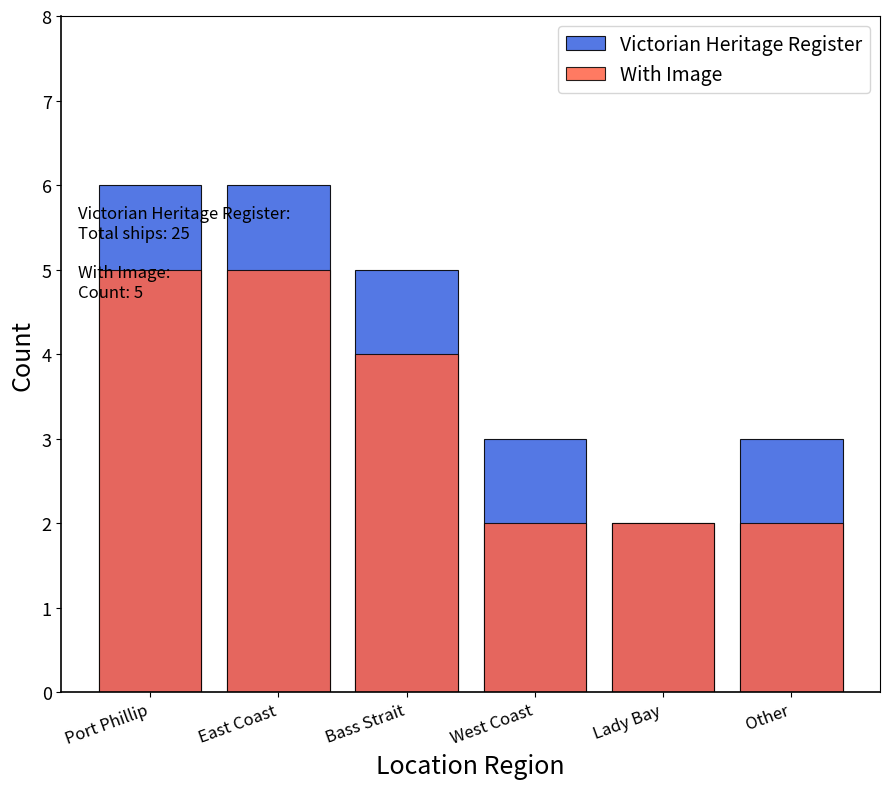

Reading right to left, transcribe all the data shown in this chart.

Victorian Heritage Register: 3	2	3	5	6	6
With Image: 2	2	2	4	5	5